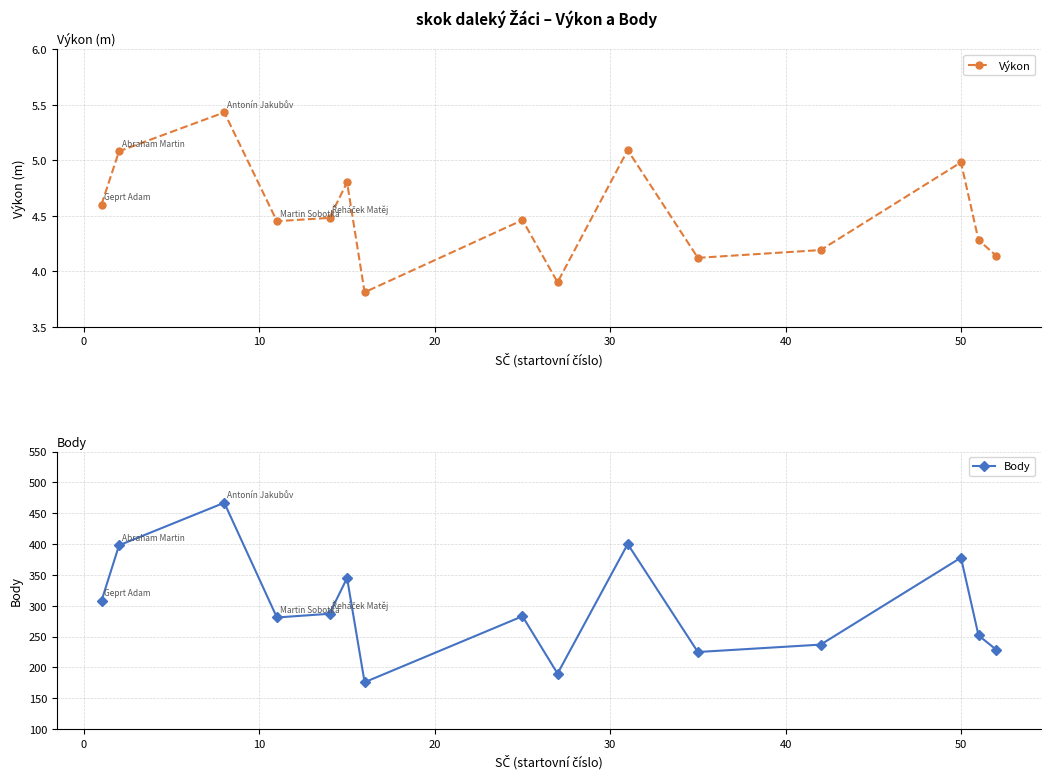

How many interior local peaks does the Body series have?

5